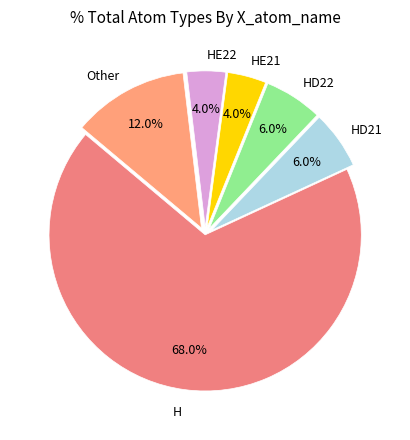

True or false: HE22 accounts for 14% of the total.

False